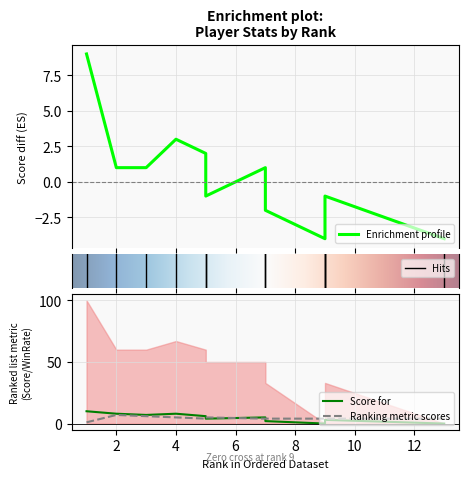

Which series has the widest spread of values?

Score diff